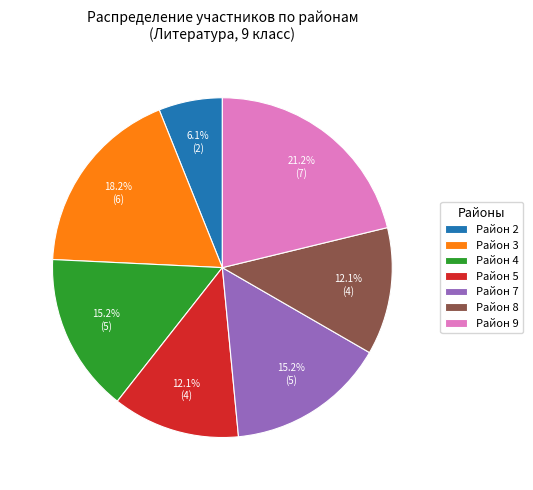

Is there any slice that represents more than half of the pie?

No